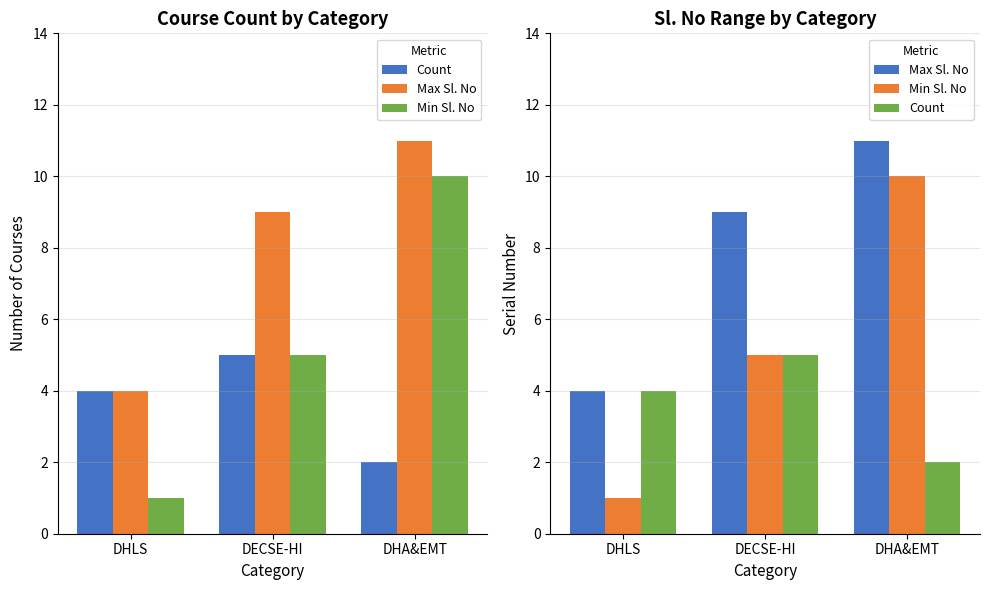

Which has a higher value, DHA&EMT or DHLS?

DHLS